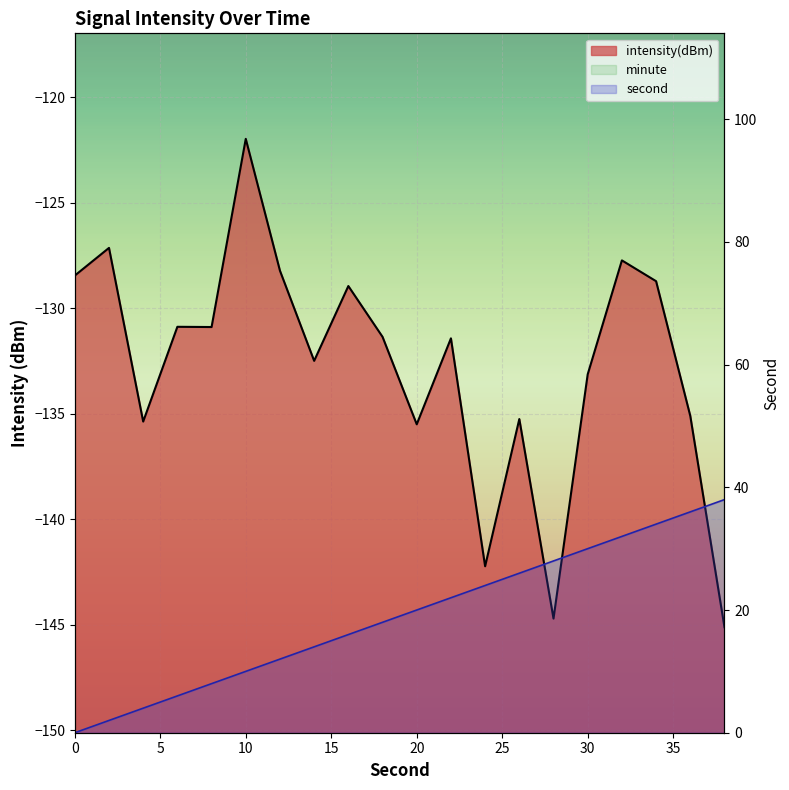

What is the spread (max minus min) of values at 20?

155.5